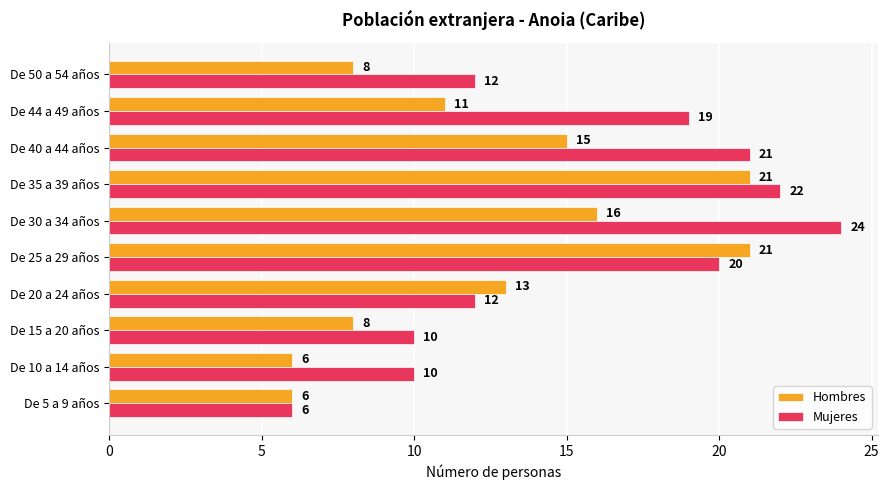

Which series has the widest spread of values?

Mujeres